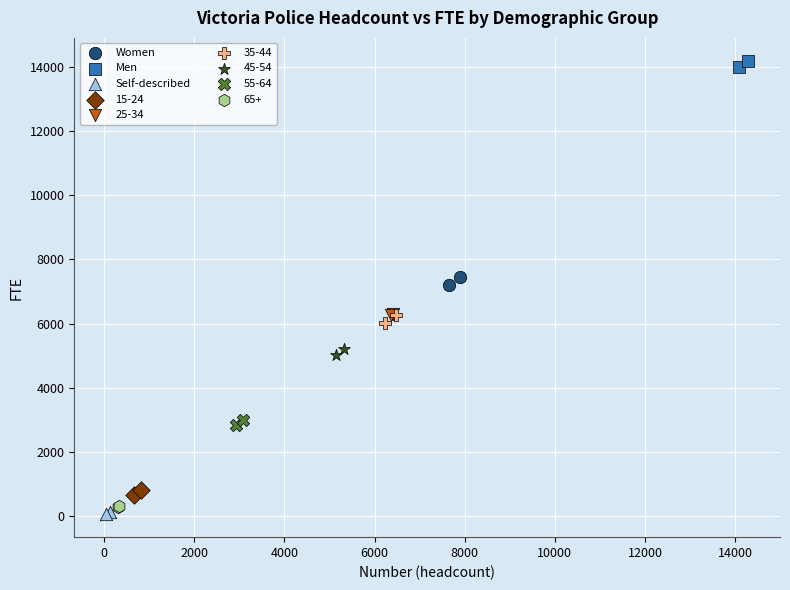

What are all the series names shown in the legend?

Women, Men, Self-described, 15-24, 25-34, 35-44, 45-54, 55-64, 65+